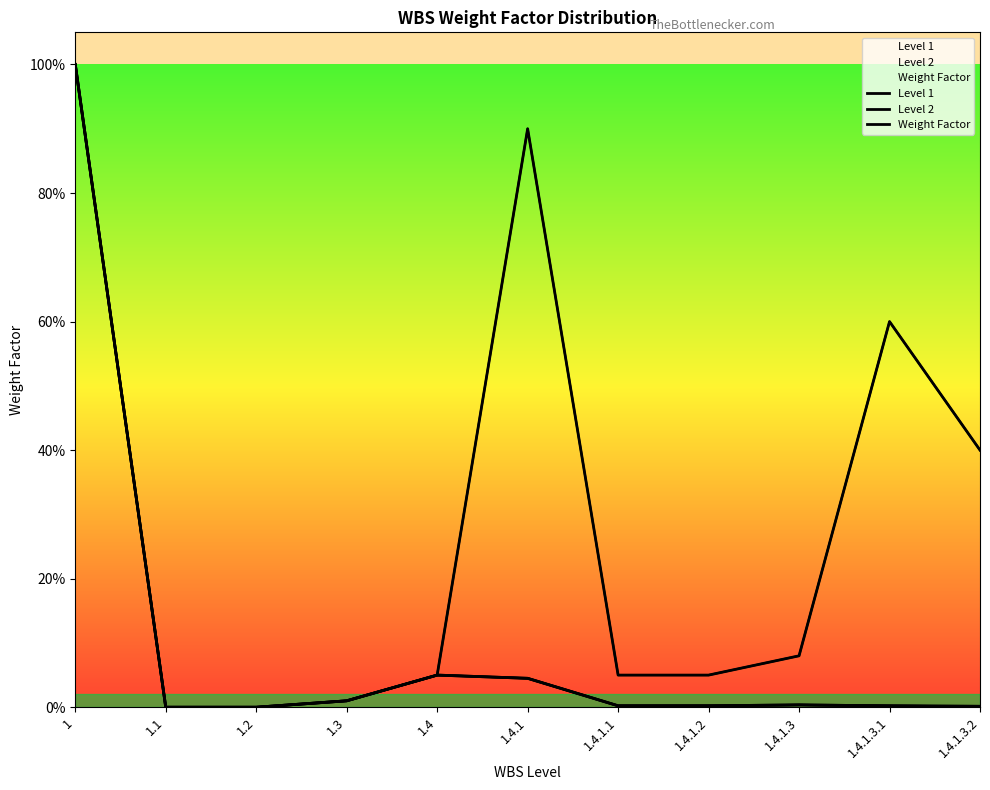

True or false: Level 2 and Weight Factor cross at least once.

False